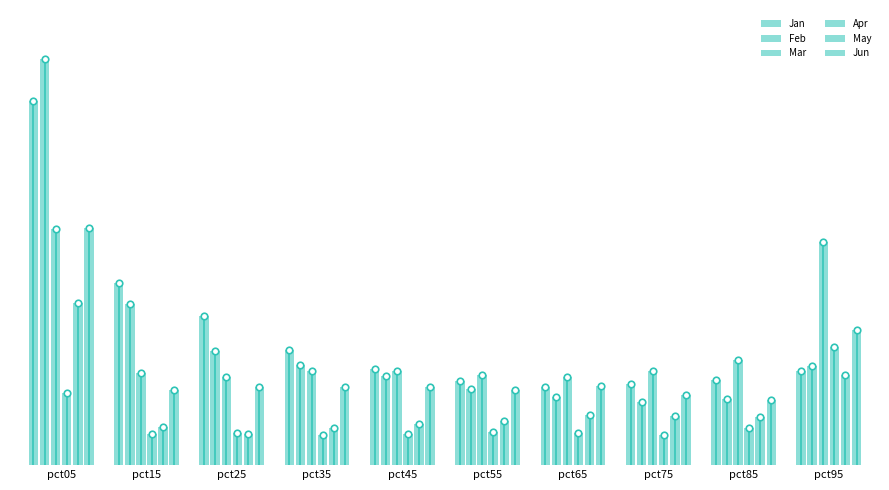

What is the total value across all series at pct55?

3.3